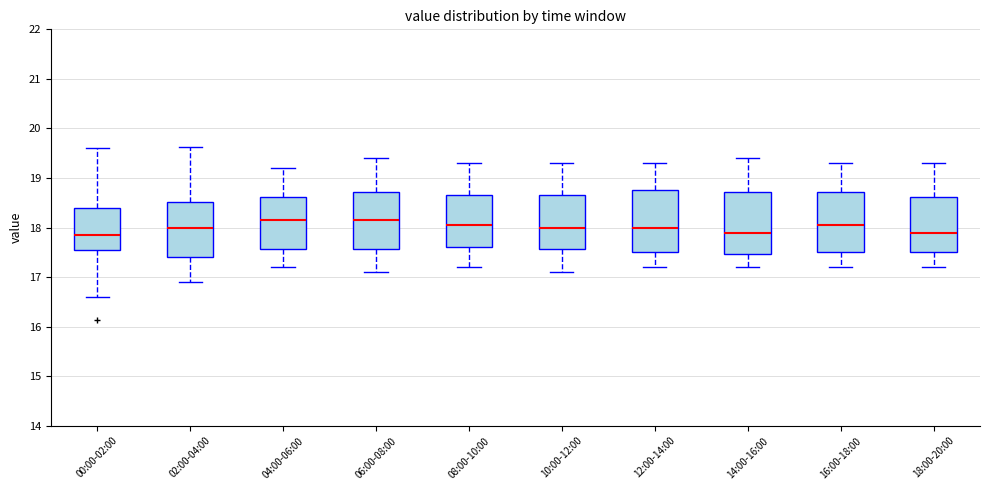

Reading left to right, read every box against the y-axis: the position of its median line, the range the box covers, and the ends of its whiskers. The values are not printed on the chart, so give them approximately, as read against the axis.

00:00-02:00: median 17.9, box 17.6 to 18.4, whiskers 16.6 to 19.6
02:00-04:00: median 18.0, box 17.4 to 18.5, whiskers 16.9 to 19.6
04:00-06:00: median 18.2, box 17.6 to 18.6, whiskers 17.2 to 19.2
06:00-08:00: median 18.2, box 17.6 to 18.7, whiskers 17.1 to 19.4
08:00-10:00: median 18.1, box 17.6 to 18.7, whiskers 17.2 to 19.3
10:00-12:00: median 18.0, box 17.6 to 18.7, whiskers 17.1 to 19.3
12:00-14:00: median 18.0, box 17.5 to 18.8, whiskers 17.2 to 19.3
14:00-16:00: median 17.9, box 17.5 to 18.7, whiskers 17.2 to 19.4
16:00-18:00: median 18.1, box 17.5 to 18.7, whiskers 17.2 to 19.3
18:00-20:00: median 17.9, box 17.5 to 18.6, whiskers 17.2 to 19.3